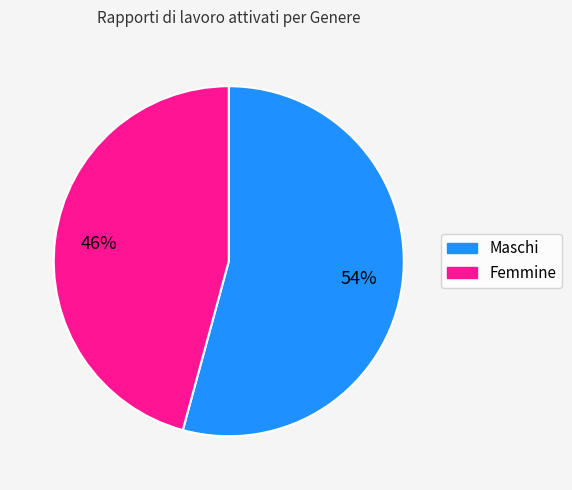

To the nearest percent, what is the average slice percentage?

50%